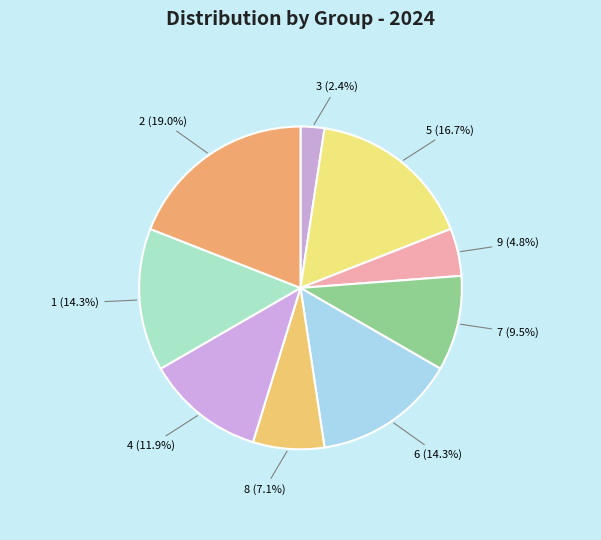

What is the largest slice in the pie chart?

2